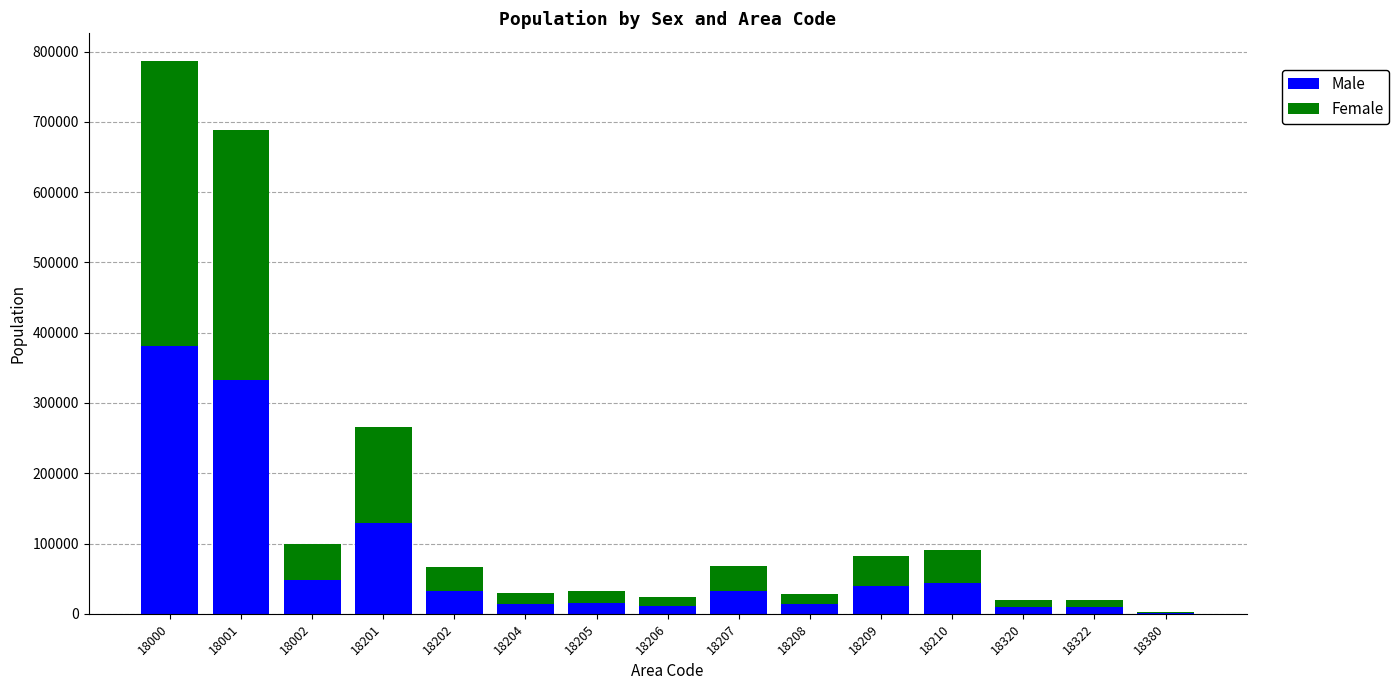

How many data points does each series have?

15